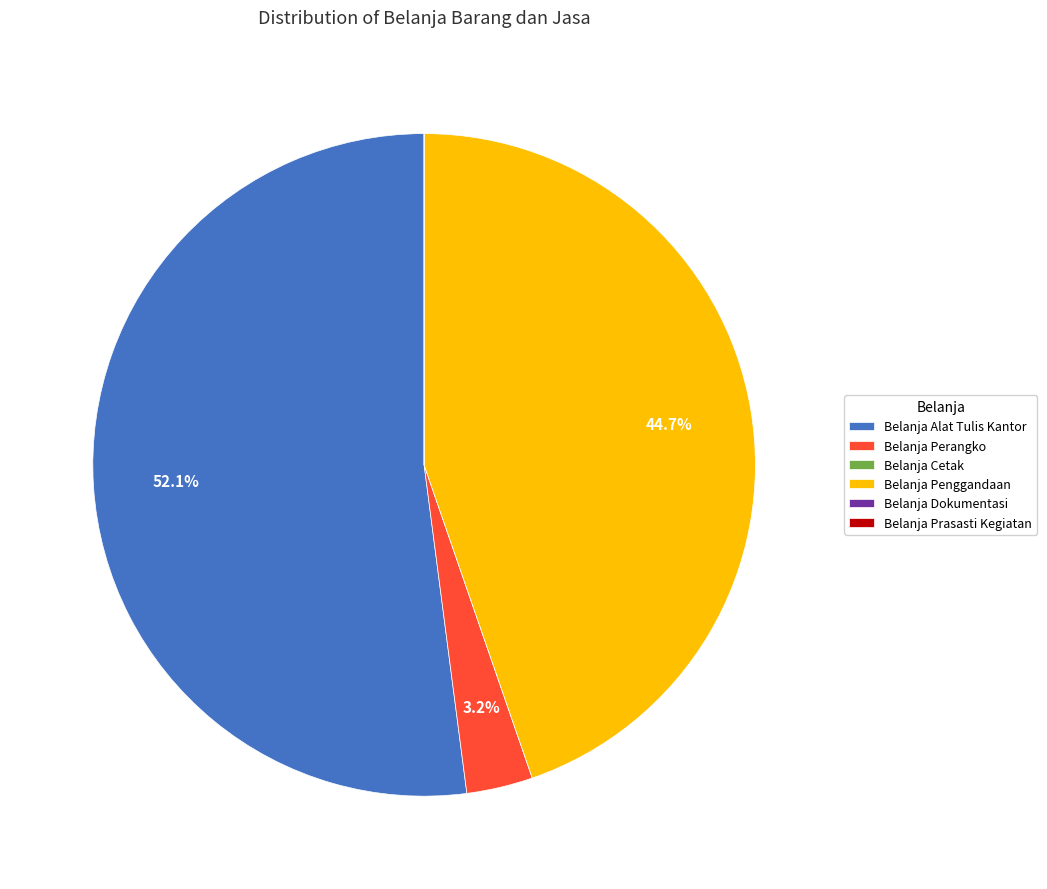

Which slice is the largest?

Belanja Alat Tulis Kantor